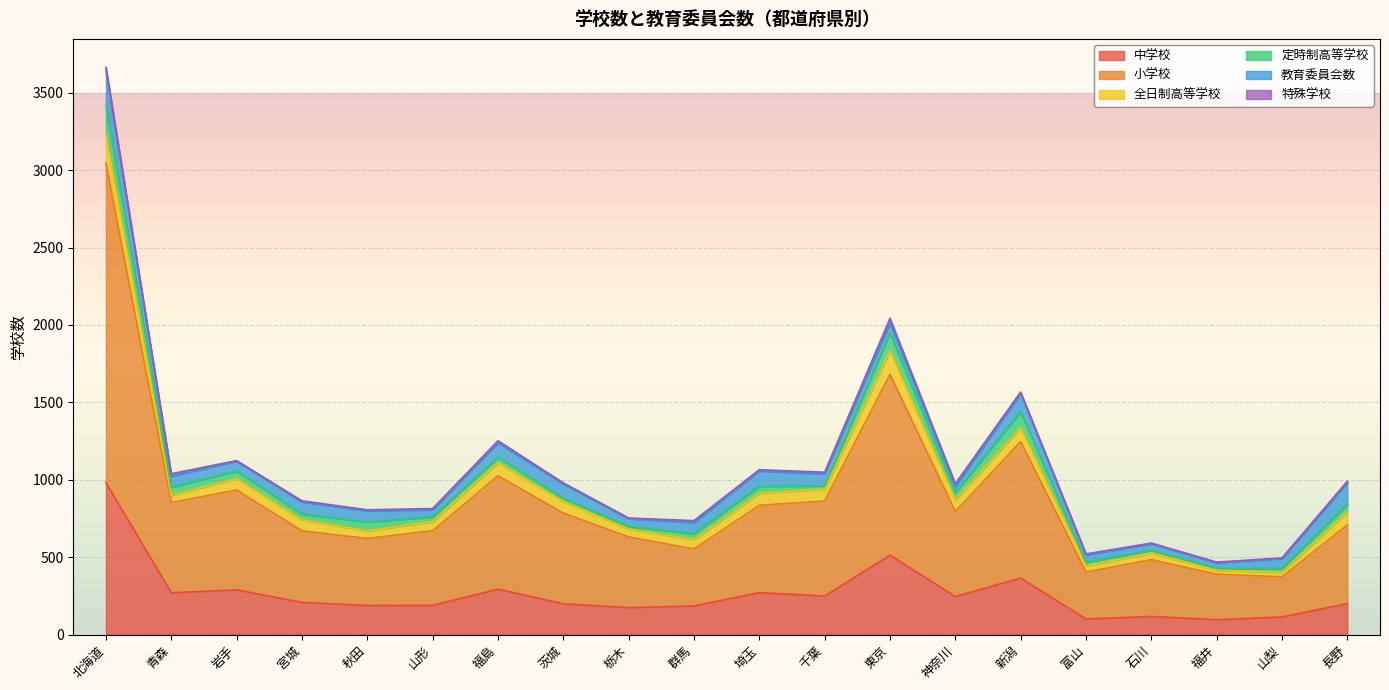

What is the approximate value of 特殊学校 at 新潟?

10